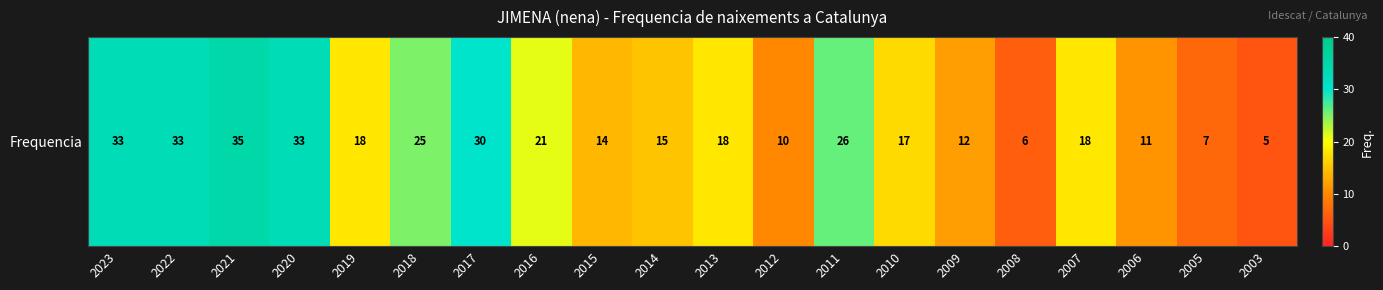

What is the difference between the values at 2007 and 2012?

8